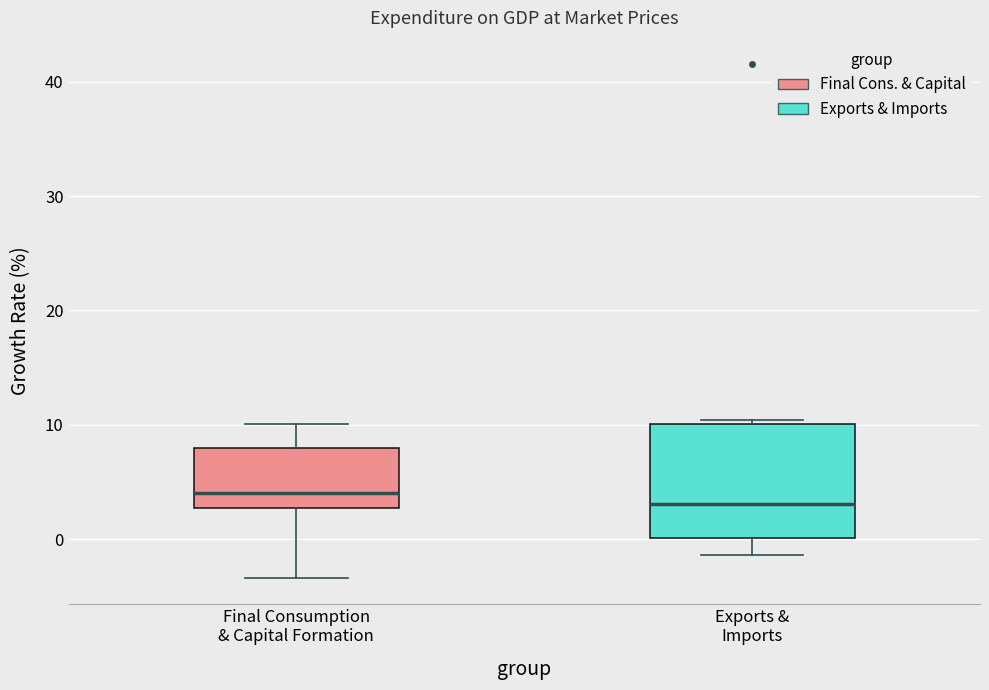

Comparing the boxes themselves (not the whiskers), which one is the tallest?

Exports & Imports